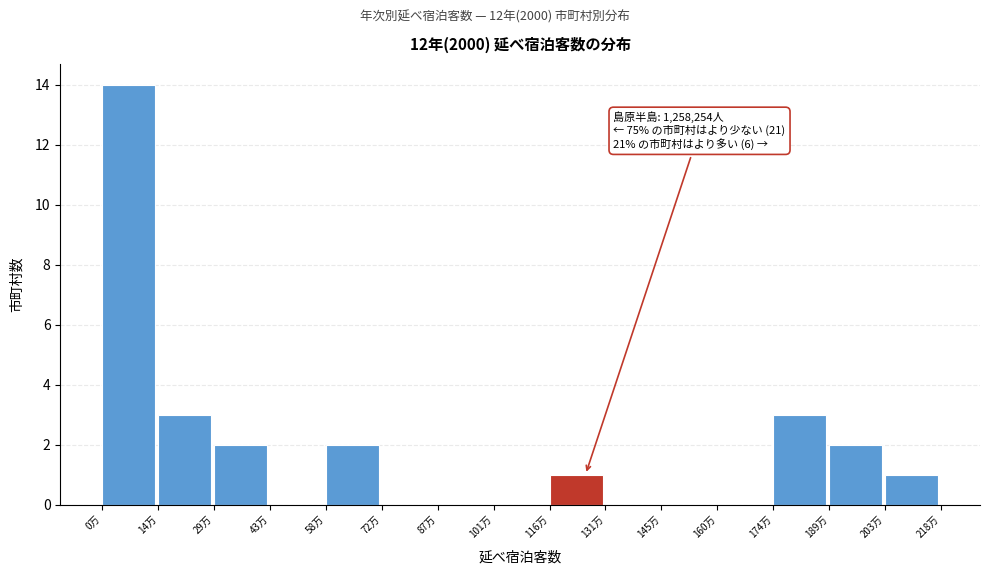

Reading left to right, list all the values displayed in this chart.

0万=14	14万=3	29万=2	43万=0	58万=2	72万=0	87万=0	101万=0	116万=1	131万=0	145万=0	160万=0	174万=3	189万=2	203万=1